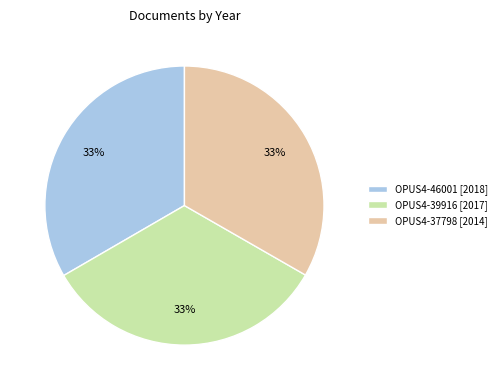

To the nearest percent, what is the average slice percentage?

33%